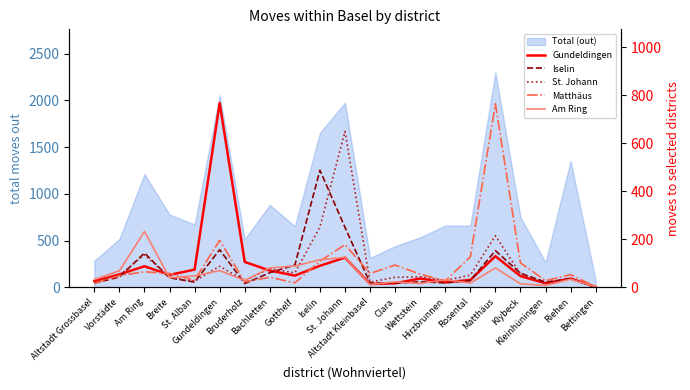

What is the sum of all Gundeldingen values?

1854